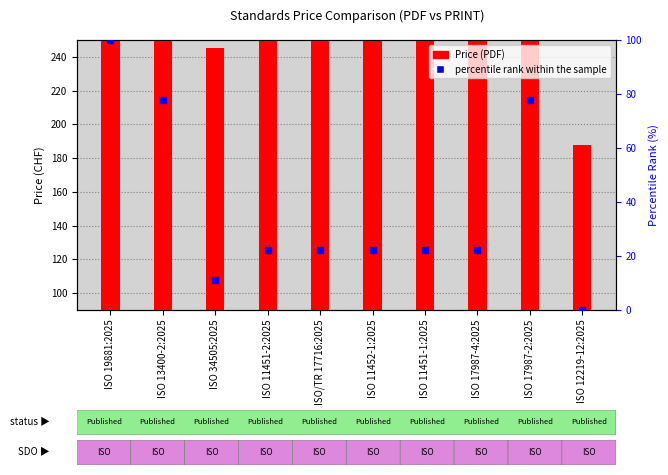

Which series reaches the maximum Y coordinate?

Price (PDF)